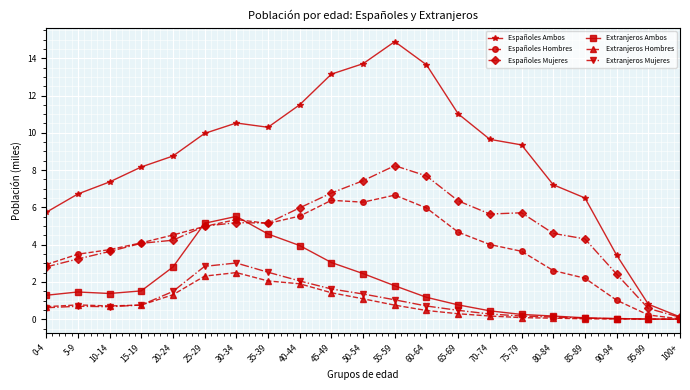

How many lines are shown in the chart?

6